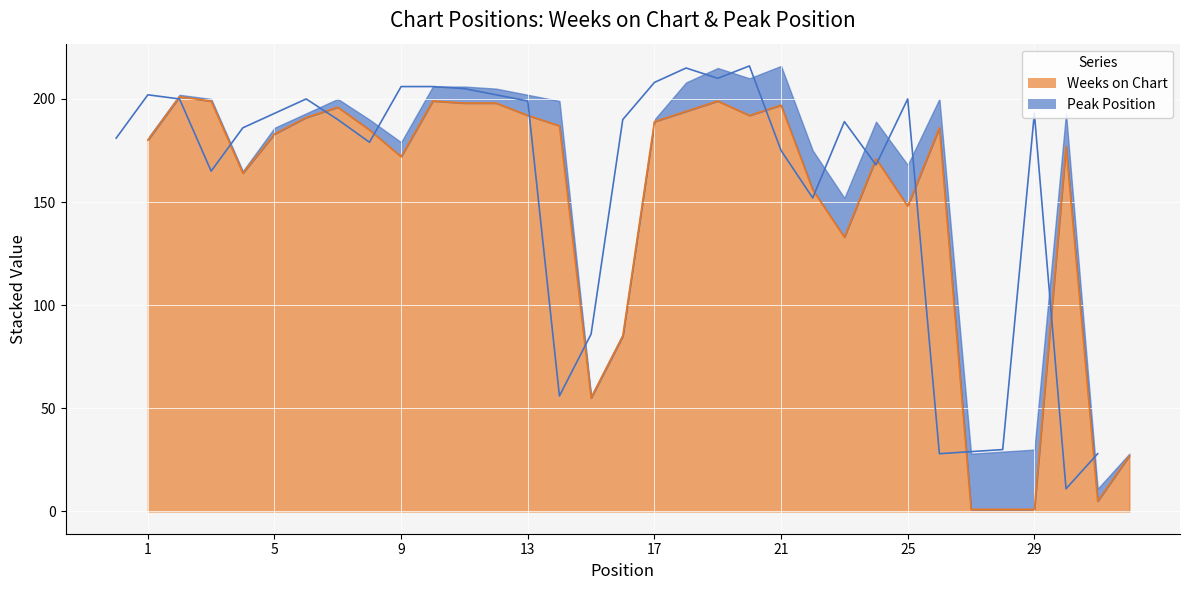

List the labels in order of value, smallest first.

27, 28, 29, 31, 32, 15, 16, 23, 25, 22, 4, 24, 9, 30, 1, 5, 8, 26, 14, 17, 6, 13, 20, 18, 7, 21, 11, 12, 3, 10, 19, 2